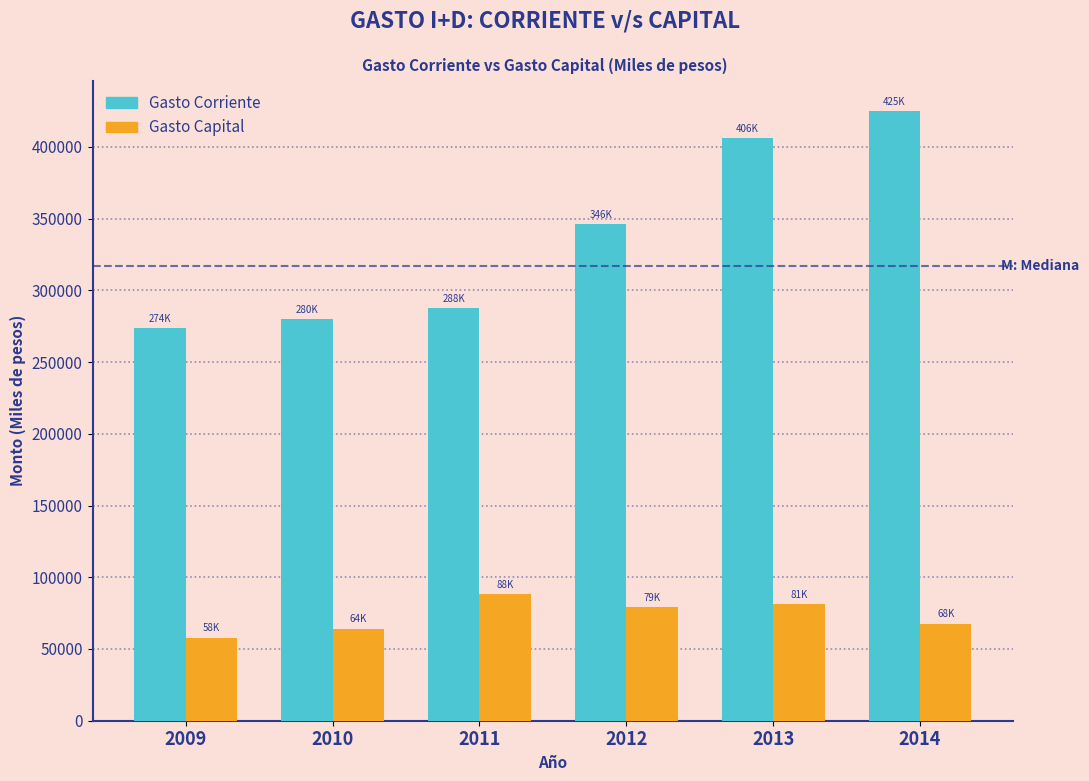

Reading left to right, transcribe all the data shown in this chart.

Gasto Corriente: 2009=273928.8	2010=280107.4	2011=287660.3	2012=346020.4	2013=405961.9	2014=424671.8
Gasto Capital: 2009=58003.5	2010=64237.5	2011=88437.1	2012=79450.8	2013=81393.6	2014=67744.1